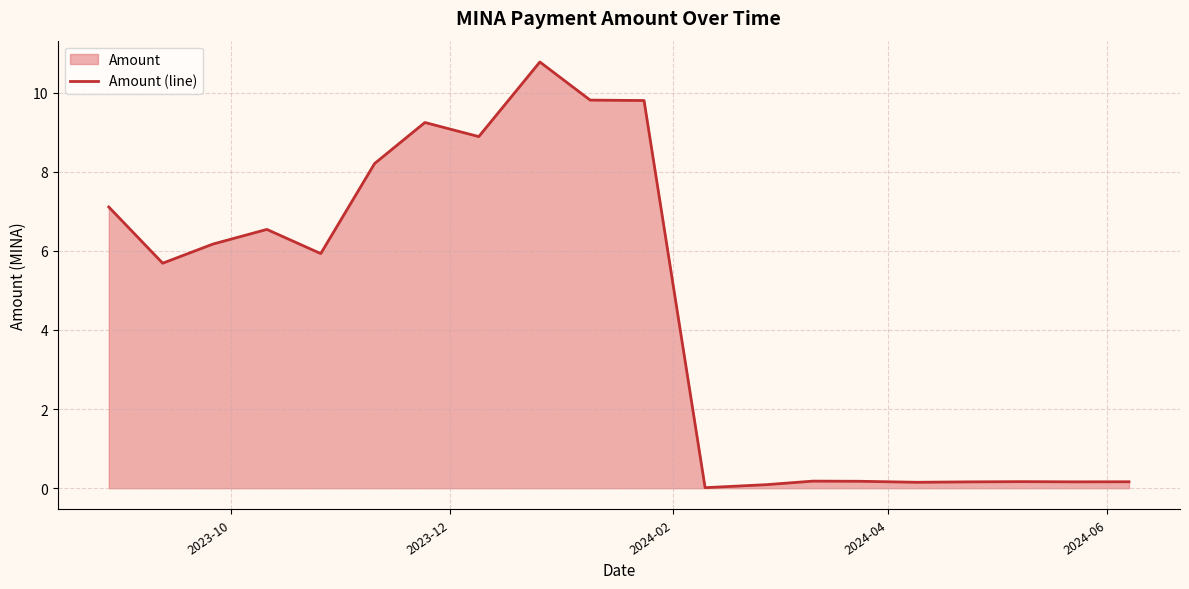

What is the difference between the maximum and minimum values?

10.8